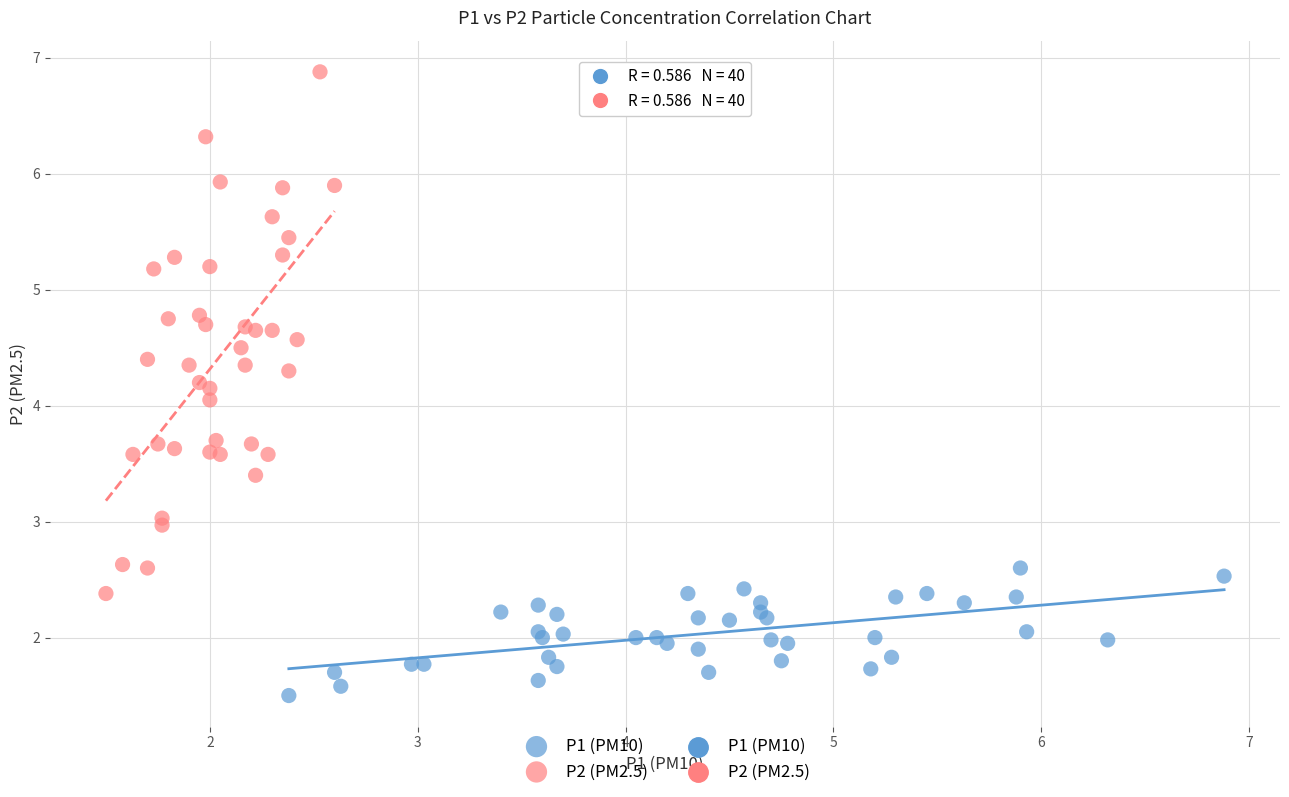

Which series has the widest spread of Y values?

P2 (PM2.5)